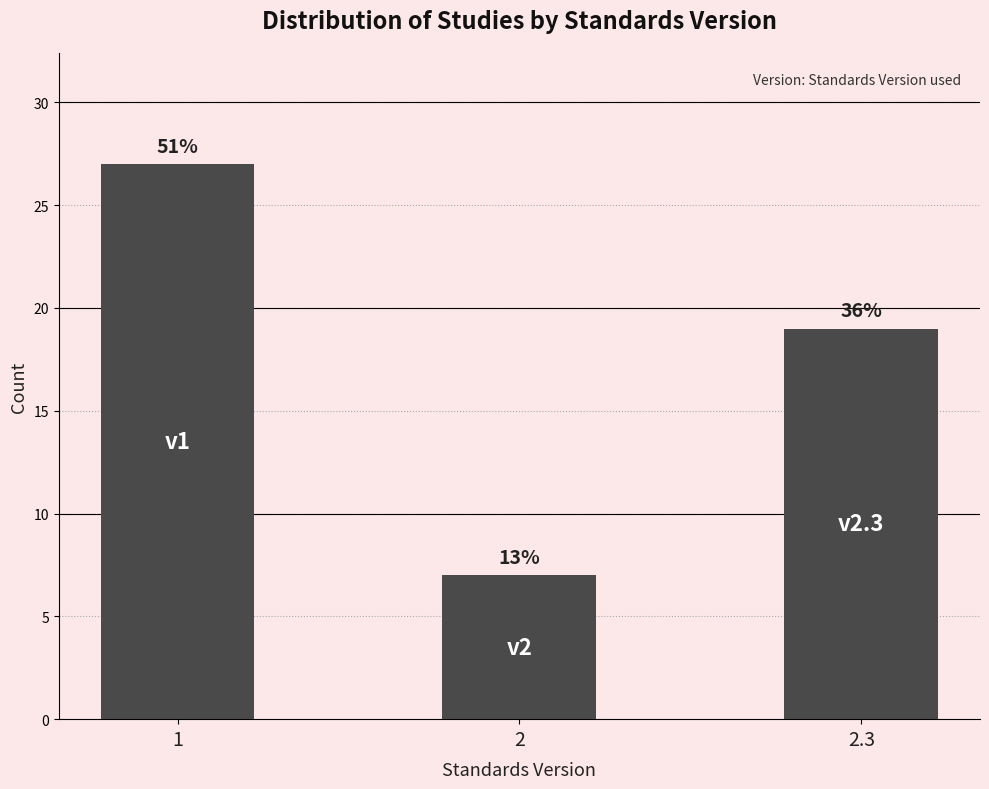

How many bars are there in total?

3